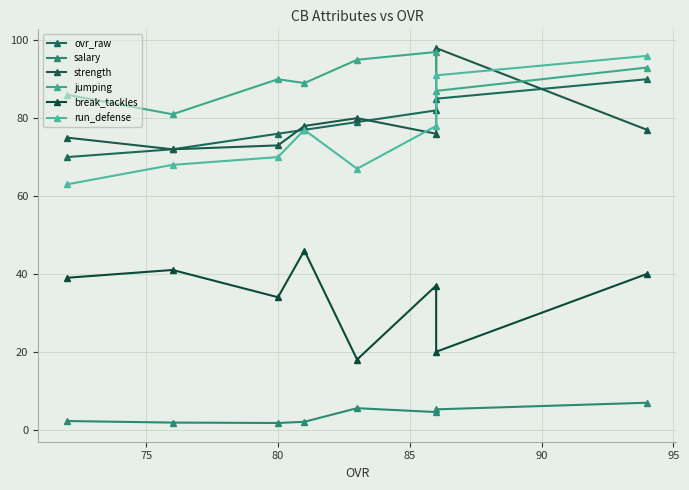

How many lines are shown in the chart?

6